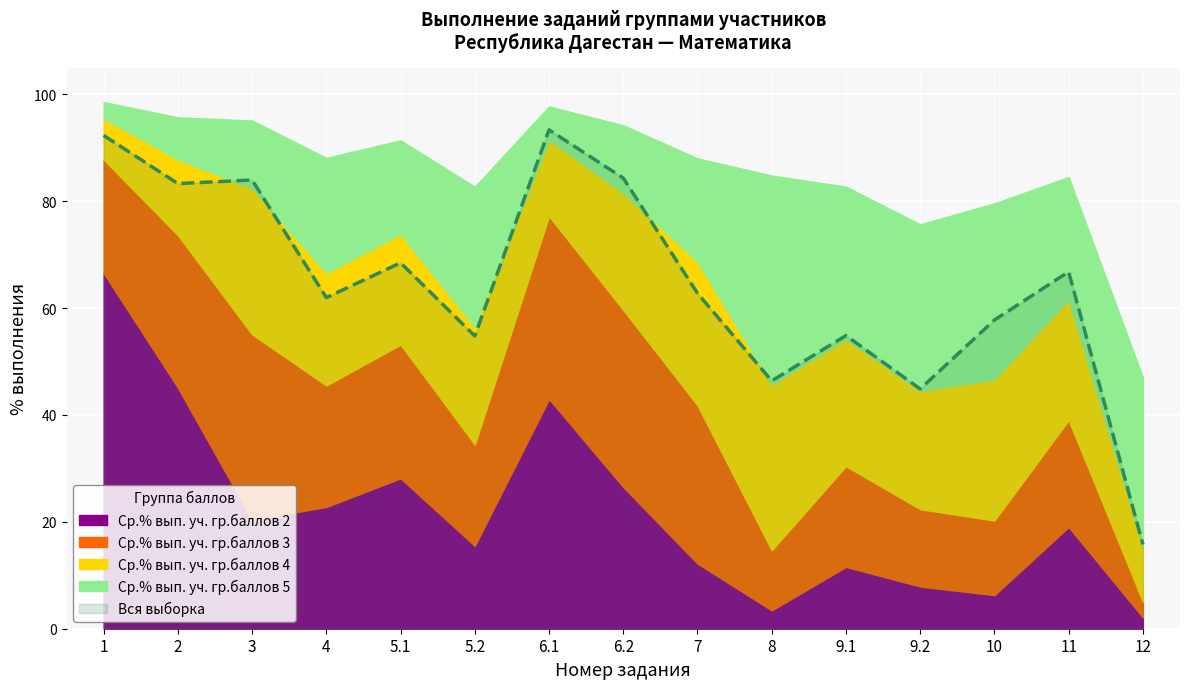

True or false: Вся выборка and Ср.% вып. уч. гр.баллов 2 intersect in this chart.

False